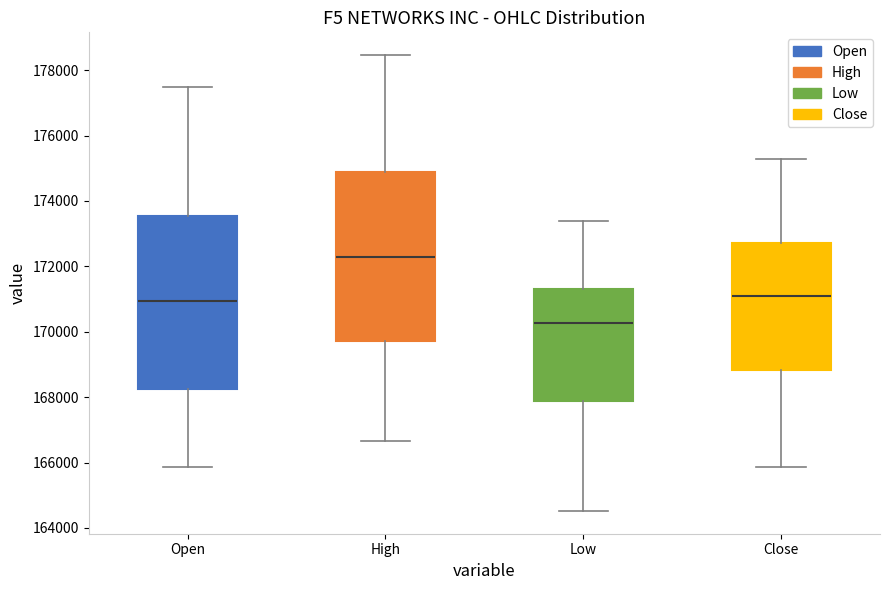

Reading left to right, read every box against the y-axis: the position of its median line, the range the box covers, and the ends of its whiskers. The values are not printed on the chart, so give them approximately, as read against the axis.

Open: median 171000, box 168200 to 173600, whiskers 165800 to 177400
High: median 172200, box 169800 to 174800, whiskers 166600 to 178400
Low: median 170200, box 167800 to 171400, whiskers 164600 to 173400
Close: median 171000, box 168800 to 172800, whiskers 165800 to 175200